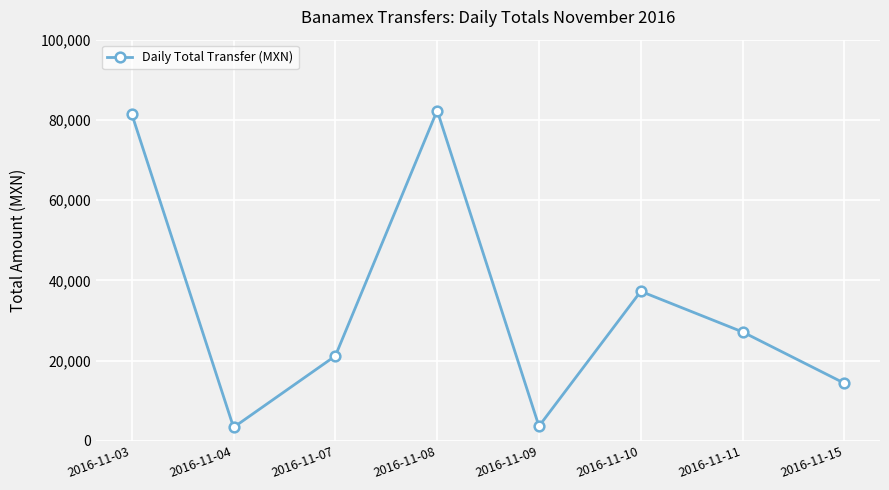

What value does the data have at 2016-11-07?

21158.0